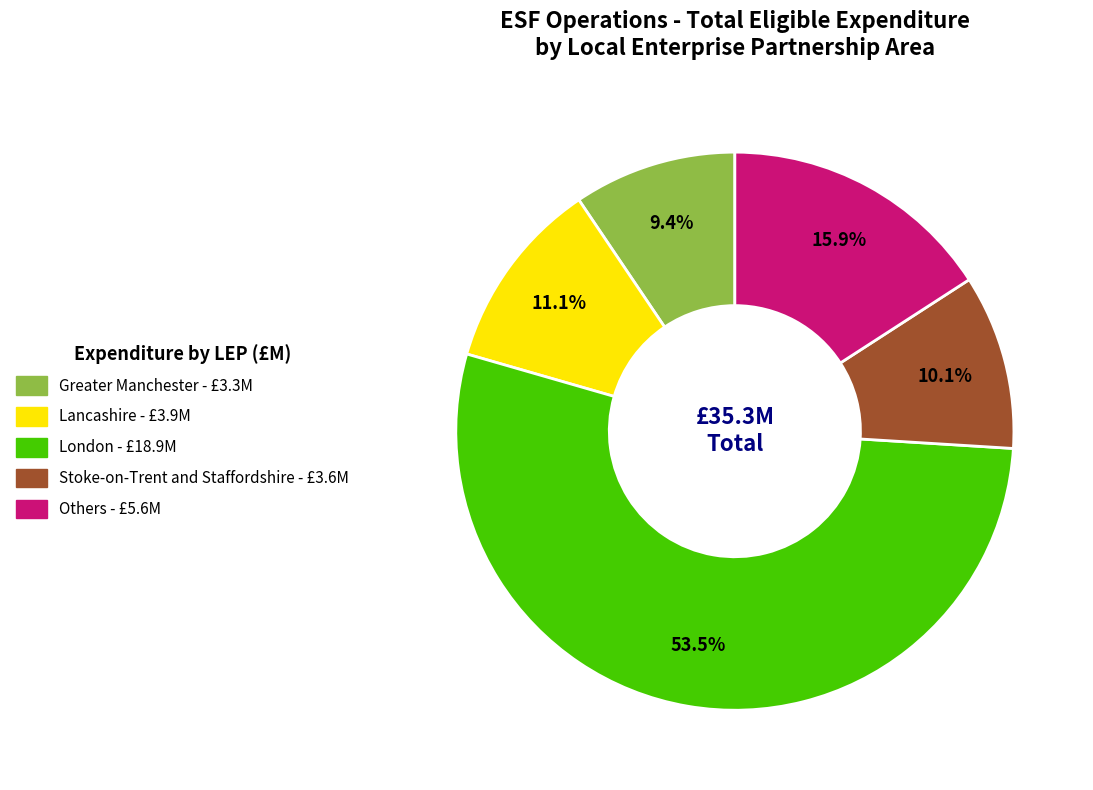

Is there a majority slice in this chart?

Yes